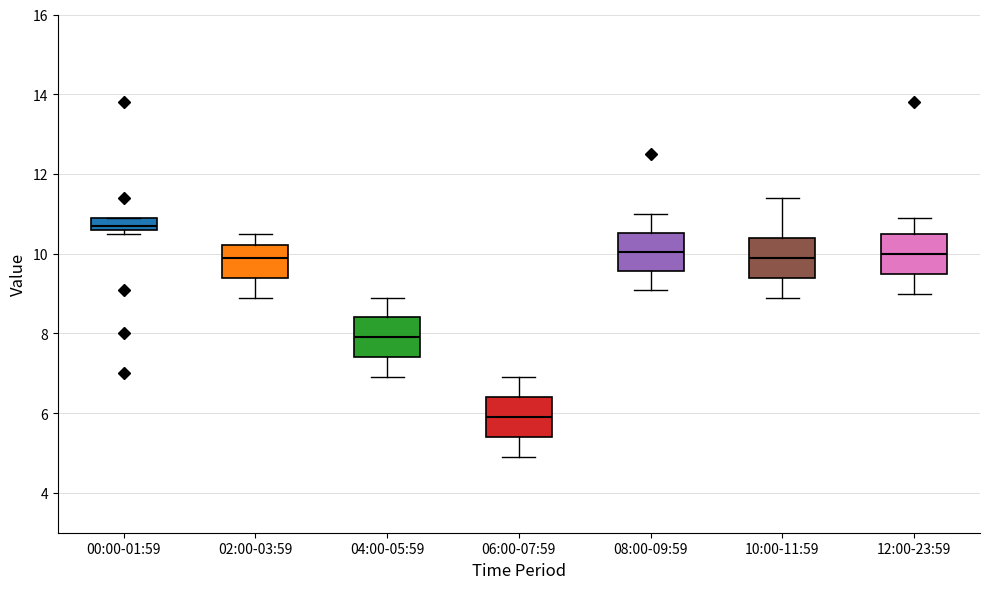

Reading left to right, transcribe this box plot: for each box, give where its median line is, the range the box spans, and where its two whiskers end, as read against the y-axis. The values are not printed on the chart, so give them approximately, as read against the axis.

00:00-01:59: median 10.8, box 10.6 to 11.0, whiskers 10.6 (just below the box's lower edge) to 11.0
02:00-03:59: median 10.0, box 9.4 to 10.2, whiskers 9.0 to 10.6
04:00-05:59: median 8.0, box 7.4 to 8.4, whiskers 7.0 to 9.0
06:00-07:59: median 6.0, box 5.4 to 6.4, whiskers 5.0 to 7.0
08:00-09:59: median 10.0, box 9.6 to 10.6, whiskers 9.2 to 11.0
10:00-11:59: median 10.0, box 9.4 to 10.4, whiskers 9.0 to 11.4
12:00-23:59: median 10.0, box 9.6 to 10.6, whiskers 9.0 to 11.0